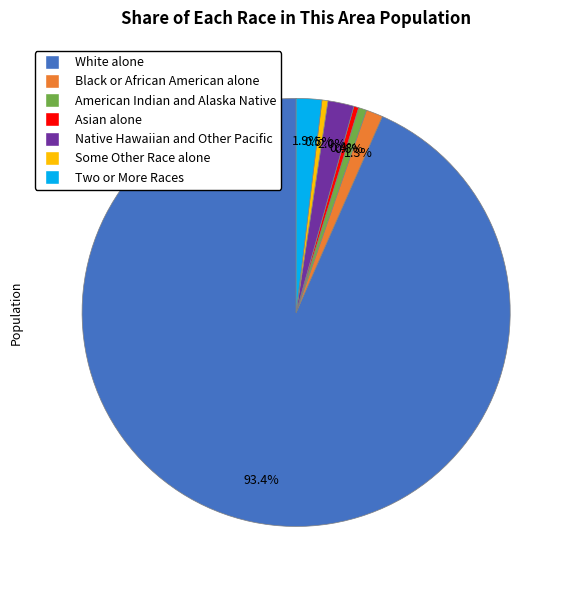

Does Two or More Races account for over 50% of the chart?

No